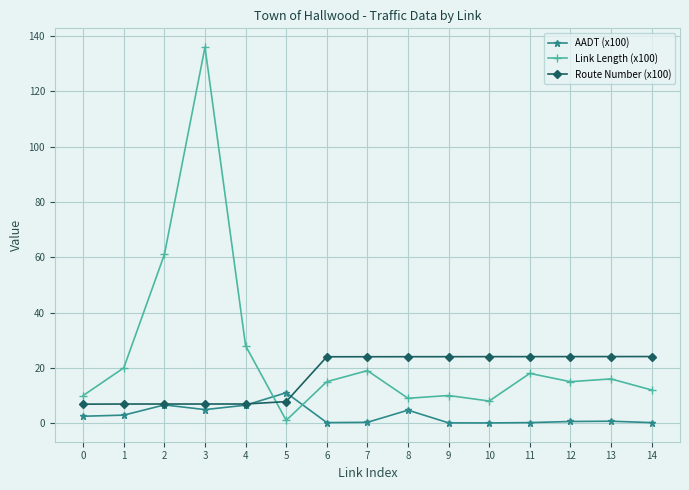

True or false: Link Length (x100) has more than 0 points higher than both neighbors.

True